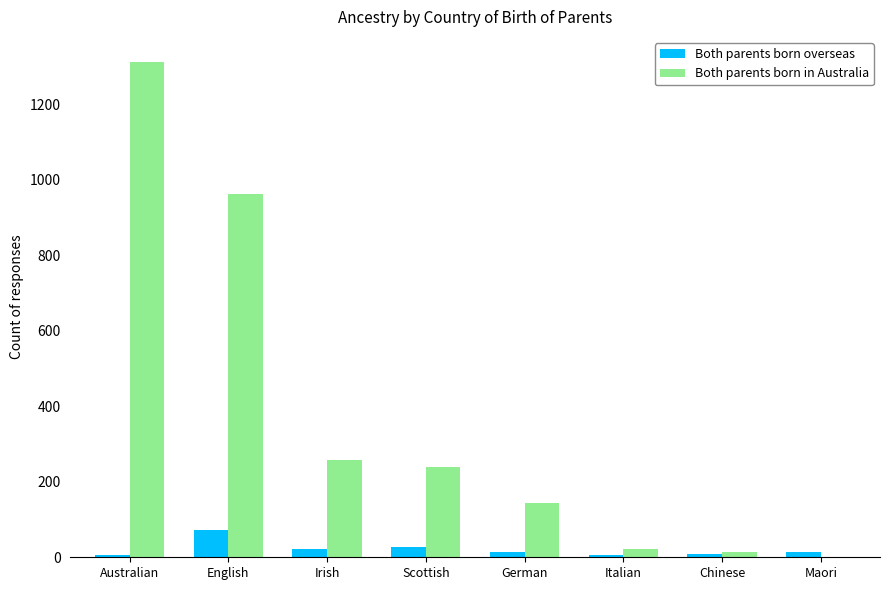

The value of Both parents born in Australia at English is 963. True or false?

True